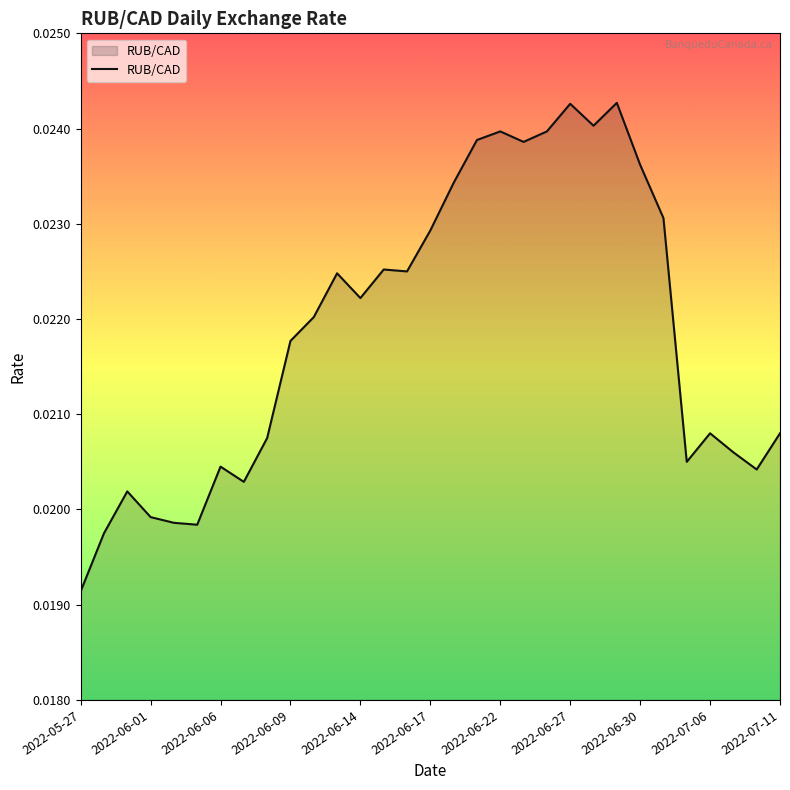

What is the label of the 14th point from the left?

2022-06-15